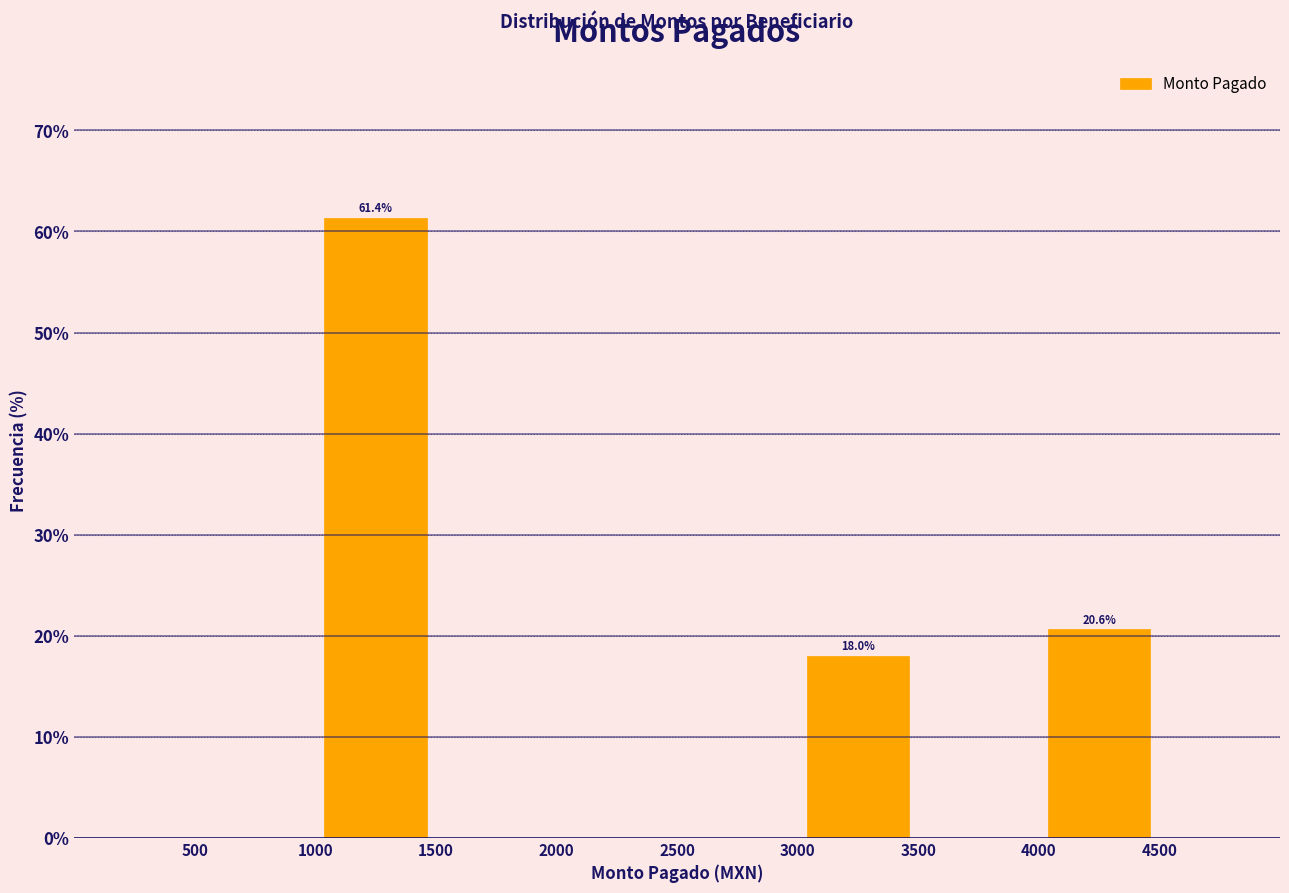

Over which range of the x-axis is the bar tallest?

1000 to 1500